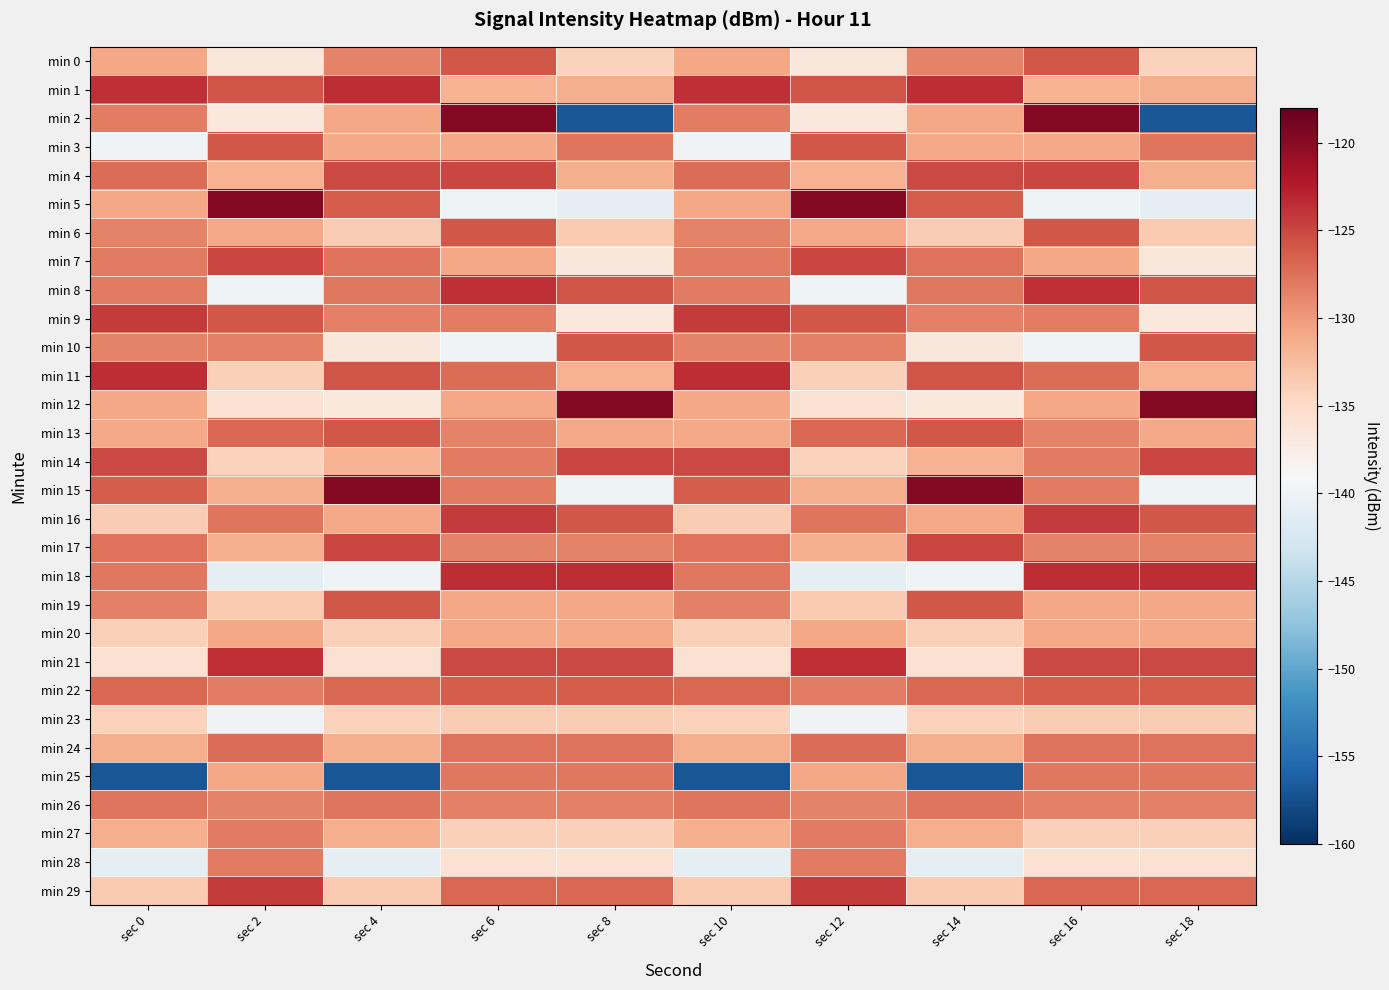

Rank the series at sec 6 from lowest to highest value.

min 5, min 10, min 28, min 27, min 23, min 1, min 20, min 3, min 7, min 12, min 19, min 17, min 13, min 26, min 9, min 15, min 14, min 25, min 24, min 11, min 29, min 22, min 0, min 6, min 21, min 4, min 16, min 8, min 18, min 2